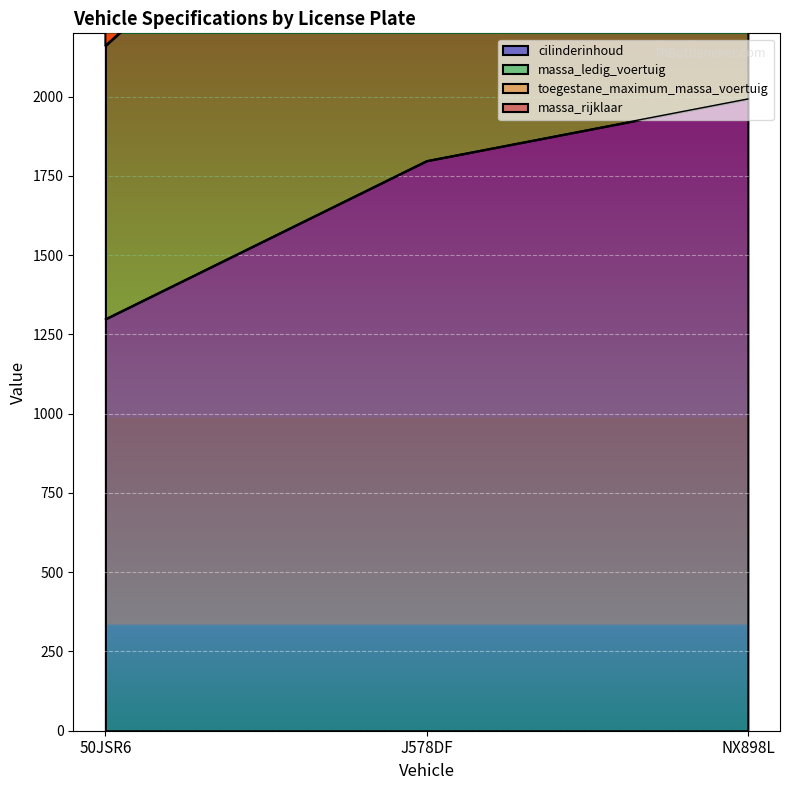

The value of cilinderinhoud at 50JSR6 is 472. True or false?

False